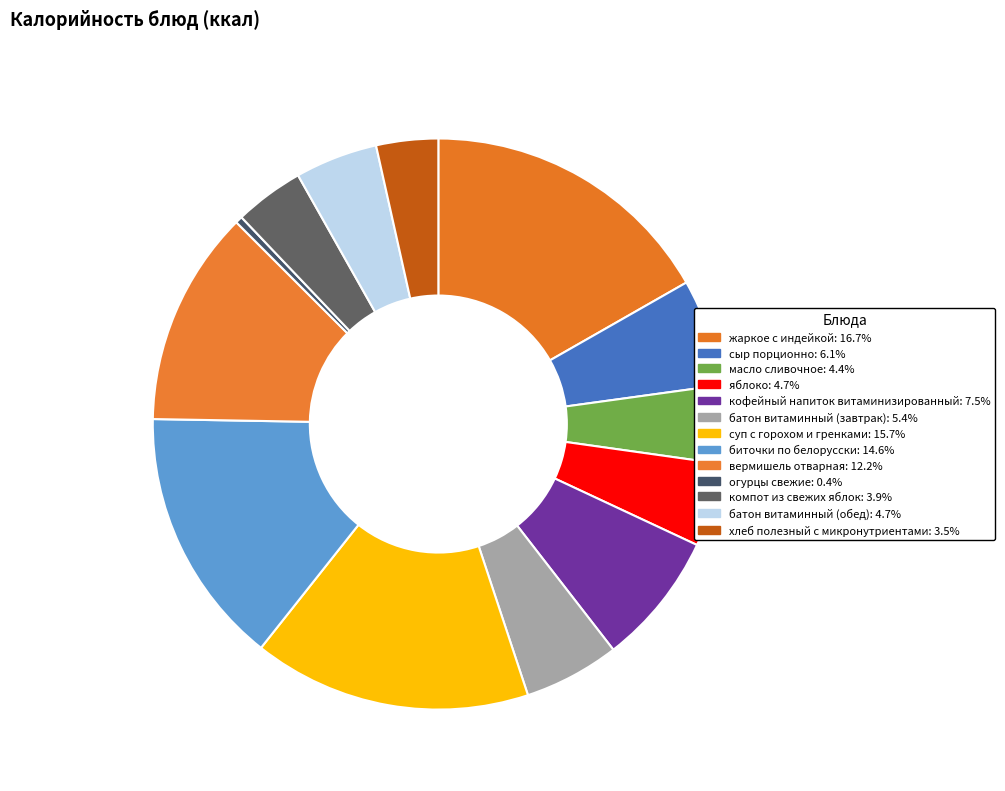

Does any single category account for the majority?

No